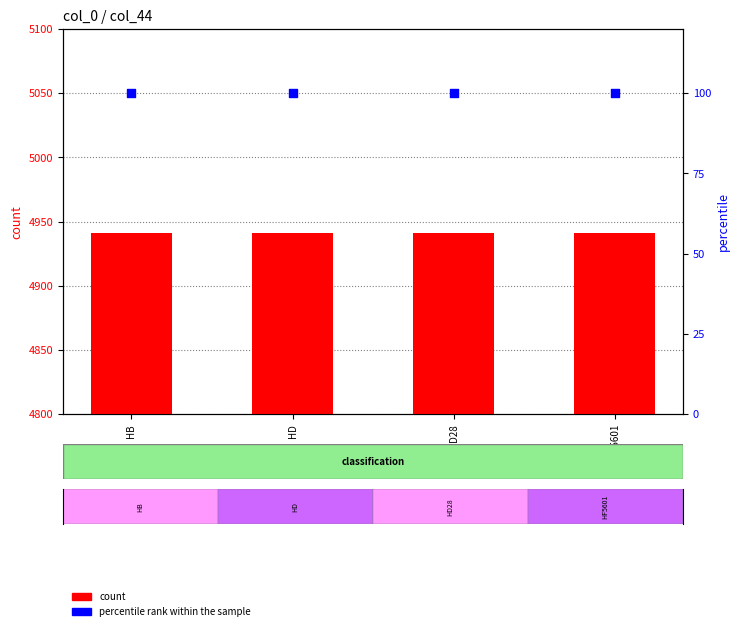

What is the total value across all series at HB?

5041